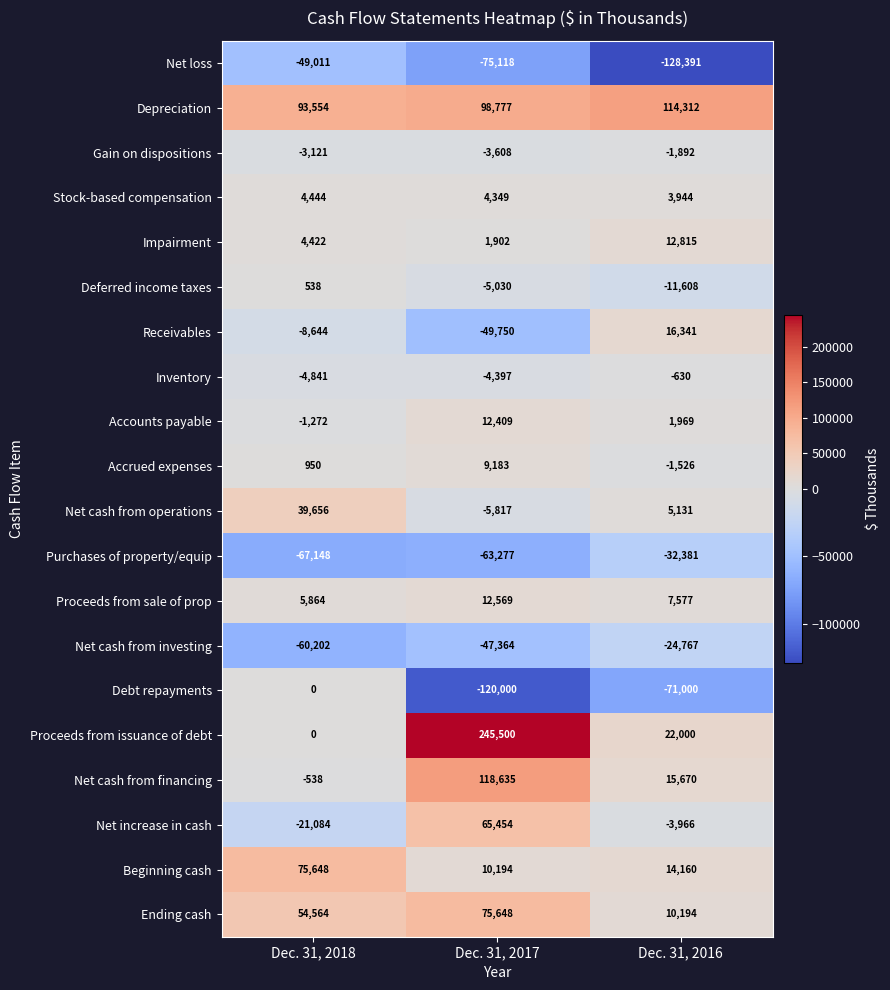

Is it true that Net increase in cash equals 113899 at Dec. 31, 2017?

False